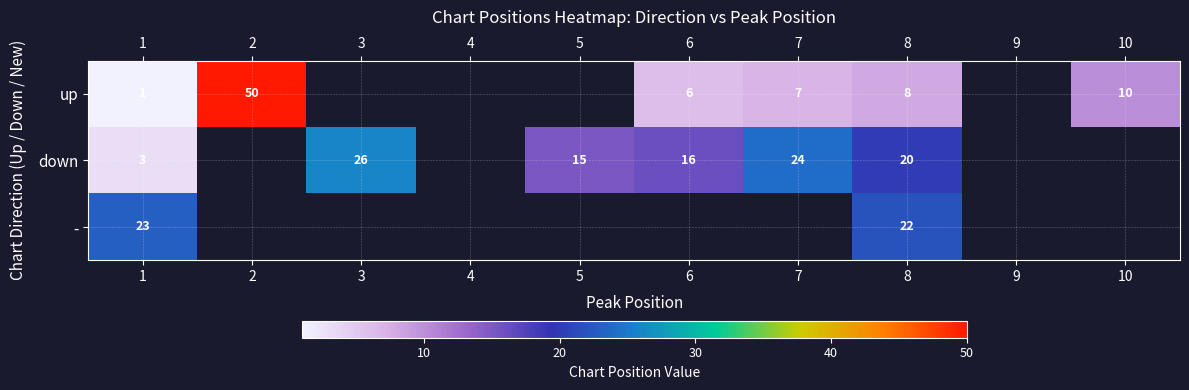

The value of - at 1 is 23. True or false?

True